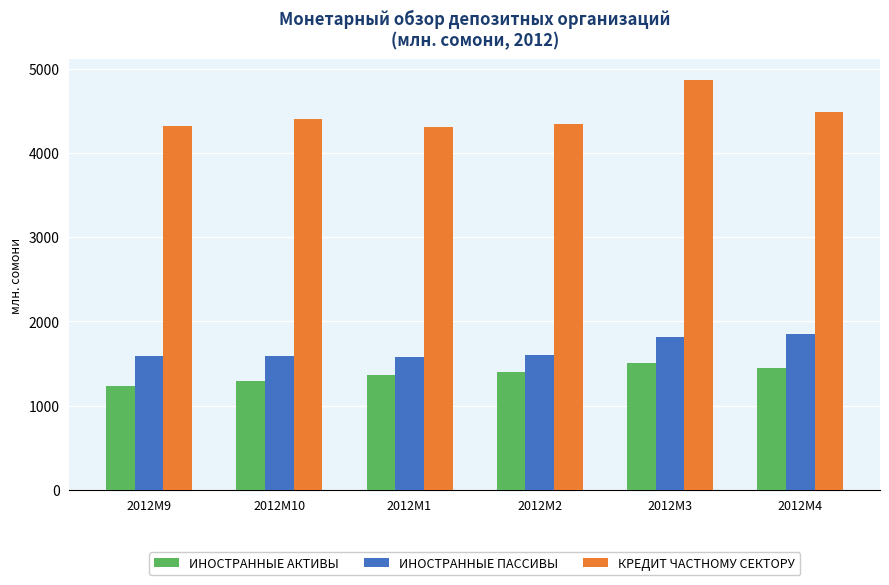

Rank the series by their maximum value, from highest to lowest.

КРЕДИТ ЧАСТНОМУ СЕКТОРУ, ИНОСТРАННЫЕ ПАССИВЫ, ИНОСТРАННЫЕ АКТИВЫ